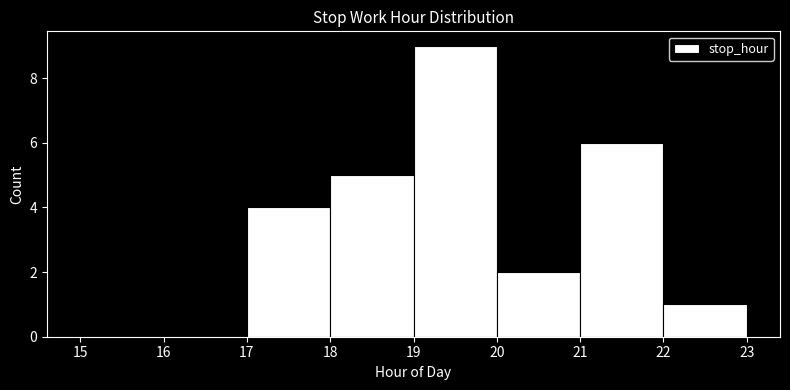

Which range on the x-axis has the tallest bar?

19 to 20